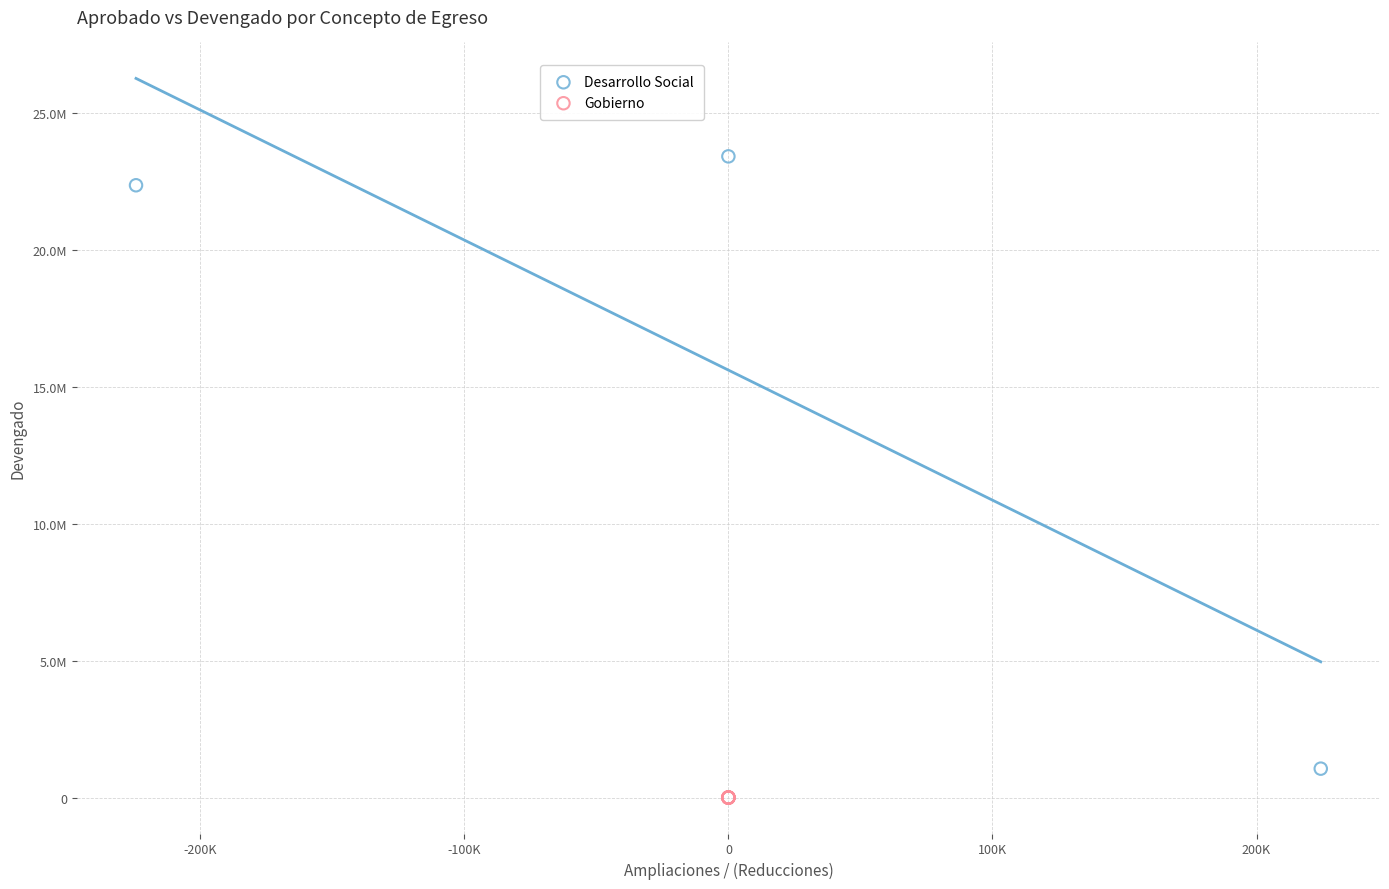

Which series contains the lowest Y value?

Gobierno